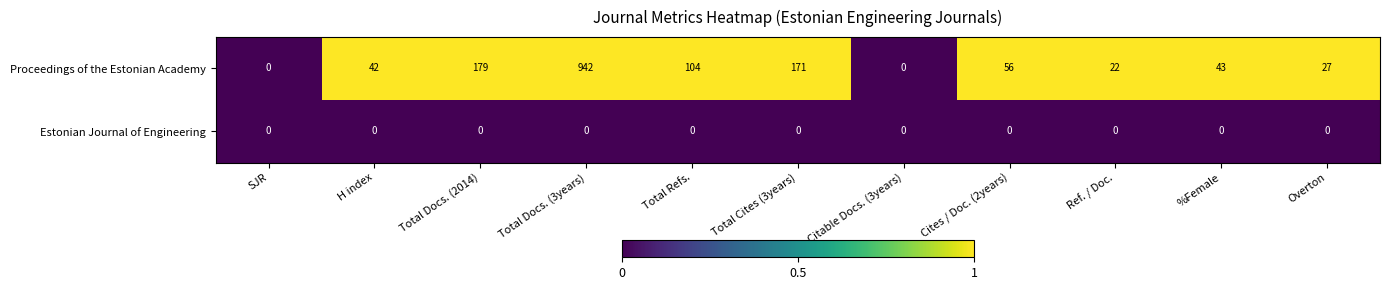

Reading left to right, what are all the values shown in this chart?

Proceedings of the Estonian Academy: 0	42	179	942	104	171	0	56	22	43	27
Estonian Journal of Engineering: 0	0	0	0	0	0	0	0	0	0	0